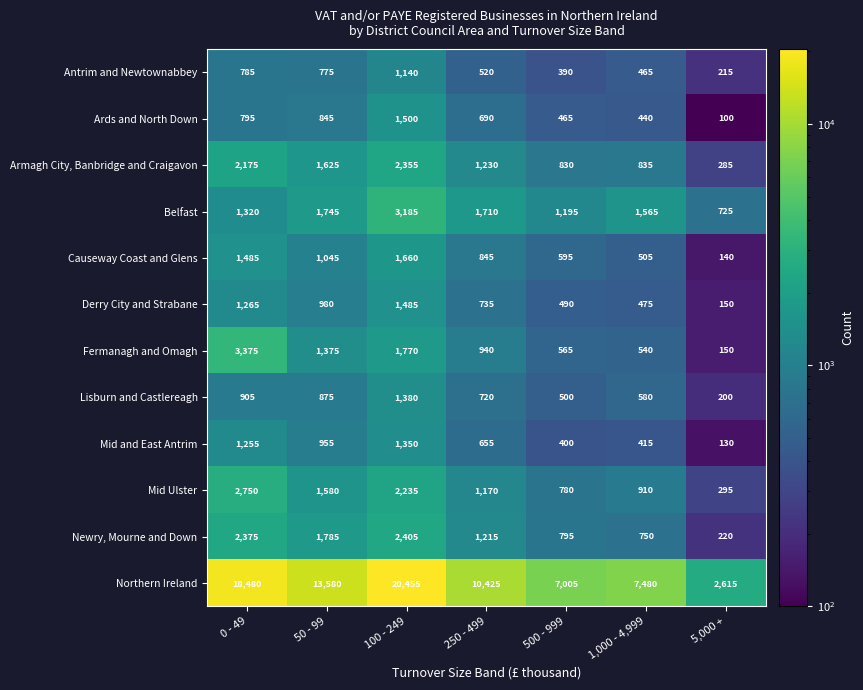

At how many categories does at least one series exceed 5663?

6